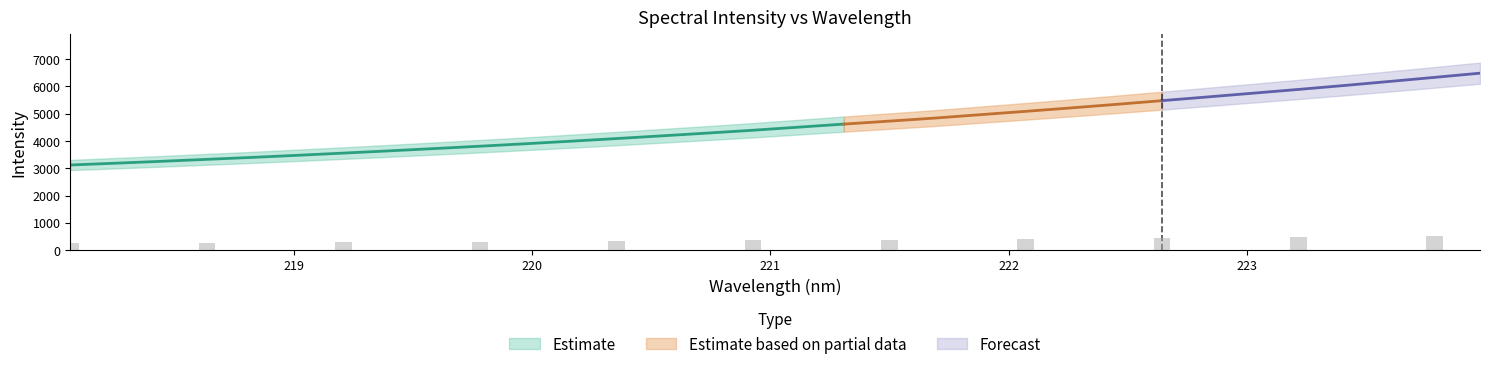

Rank the categories by value from lowest to highest.

218.0596, 218.2508, 218.442, 218.6332, 218.8244, 219.0156, 219.2067, 219.3979, 219.589, 219.7801, 219.9712, 220.1623, 220.3533, 220.5444, 220.7354, 220.9264, 221.1174, 221.3083, 221.4993, 221.6902, 221.8812, 222.0721, 222.263, 222.4538, 222.6447, 222.8355, 223.0264, 223.2172, 223.408, 223.5987, 223.7895, 223.9802